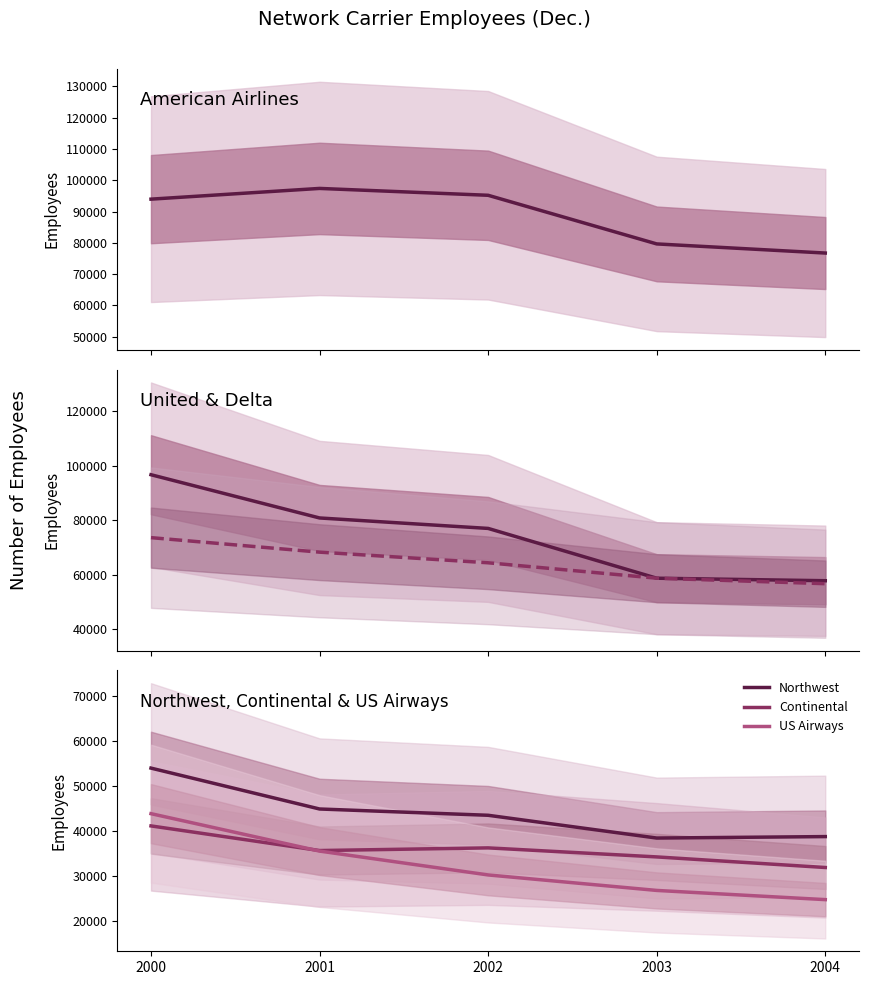

What is the sum of all Northwest values?

219139